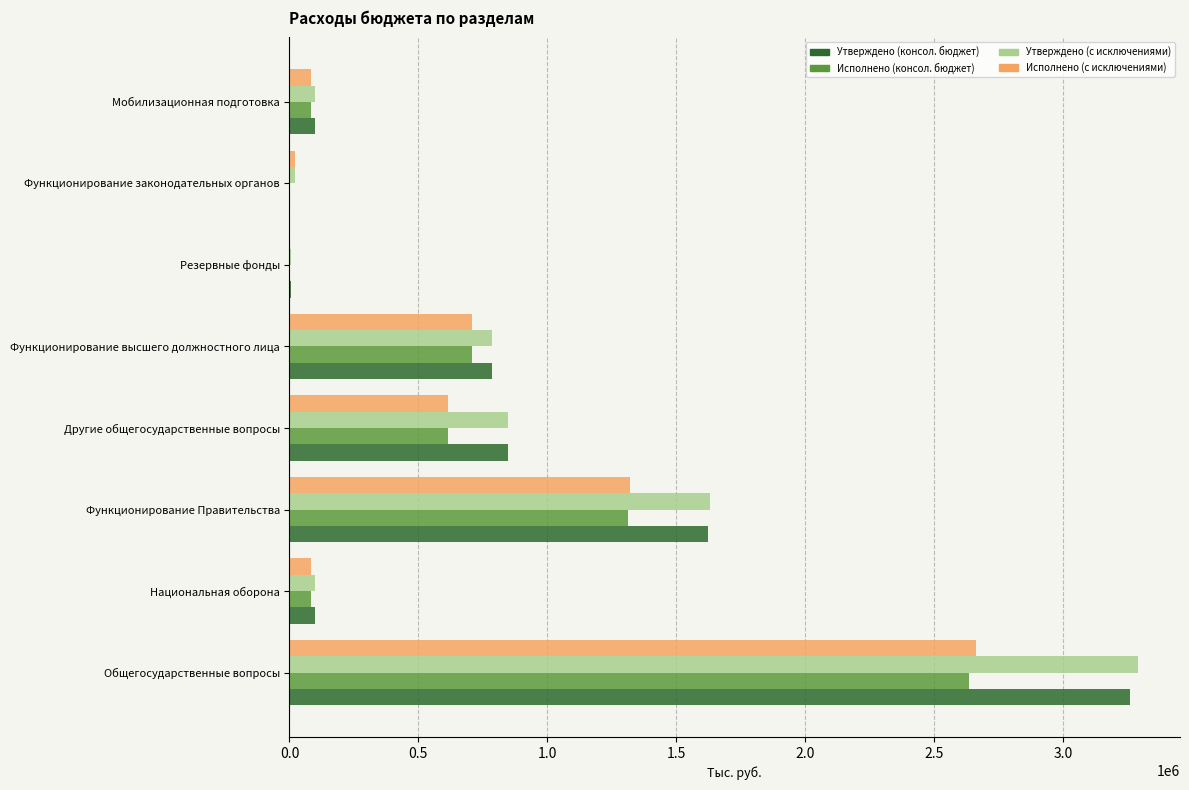

Where is Утверждено (с исключениями) nearest to the value 1646962?

Функционирование Правительства